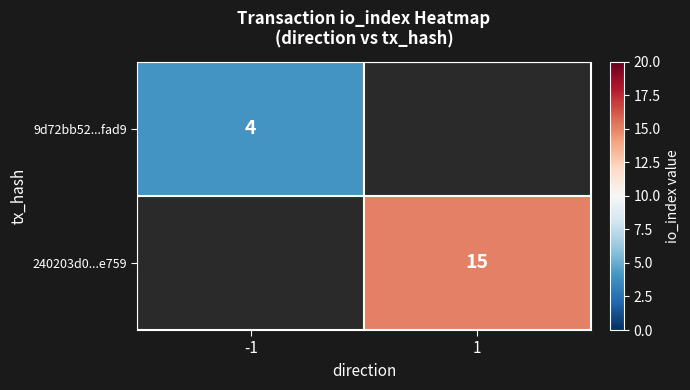

Is it true that 9d72bb52...fad9 equals 6 at -1?

False